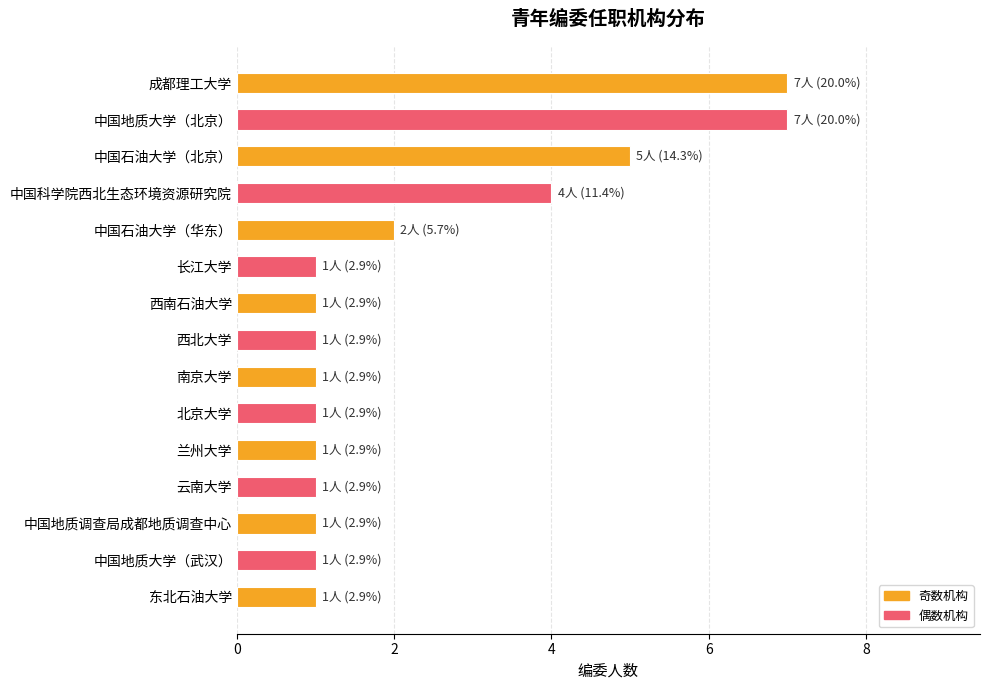

What is the value of the 6th bar from the top?

1